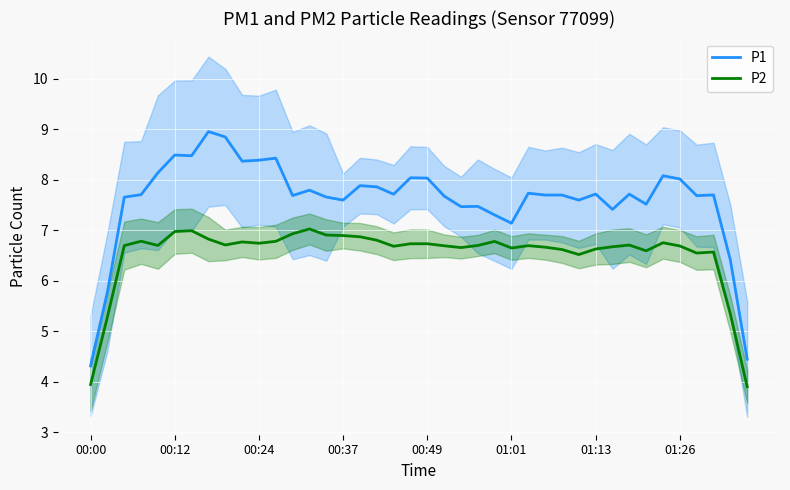

Reading left to right, transcribe all the data shown in this chart.

P1: 4.3	5.8	7.7	7.7	8.1	8.5	8.5	9.0	8.8	8.4	8.4	8.4	7.7	7.8	7.7	7.6	7.9	7.9	7.7	8.0	8.0	7.7	7.5	7.5	7.3	7.1	7.7	7.7	7.7	7.6	7.7	7.4	7.7	7.5	8.1	8.0	7.7	7.7	6.4	4.4
P2: 3.9	5.3	6.7	6.8	6.7	7.0	7.0	6.8	6.7	6.8	6.7	6.8	6.9	7.0	6.9	6.9	6.9	6.8	6.7	6.7	6.7	6.7	6.7	6.7	6.8	6.6	6.7	6.7	6.6	6.5	6.6	6.7	6.7	6.6	6.8	6.7	6.5	6.6	5.3	3.9